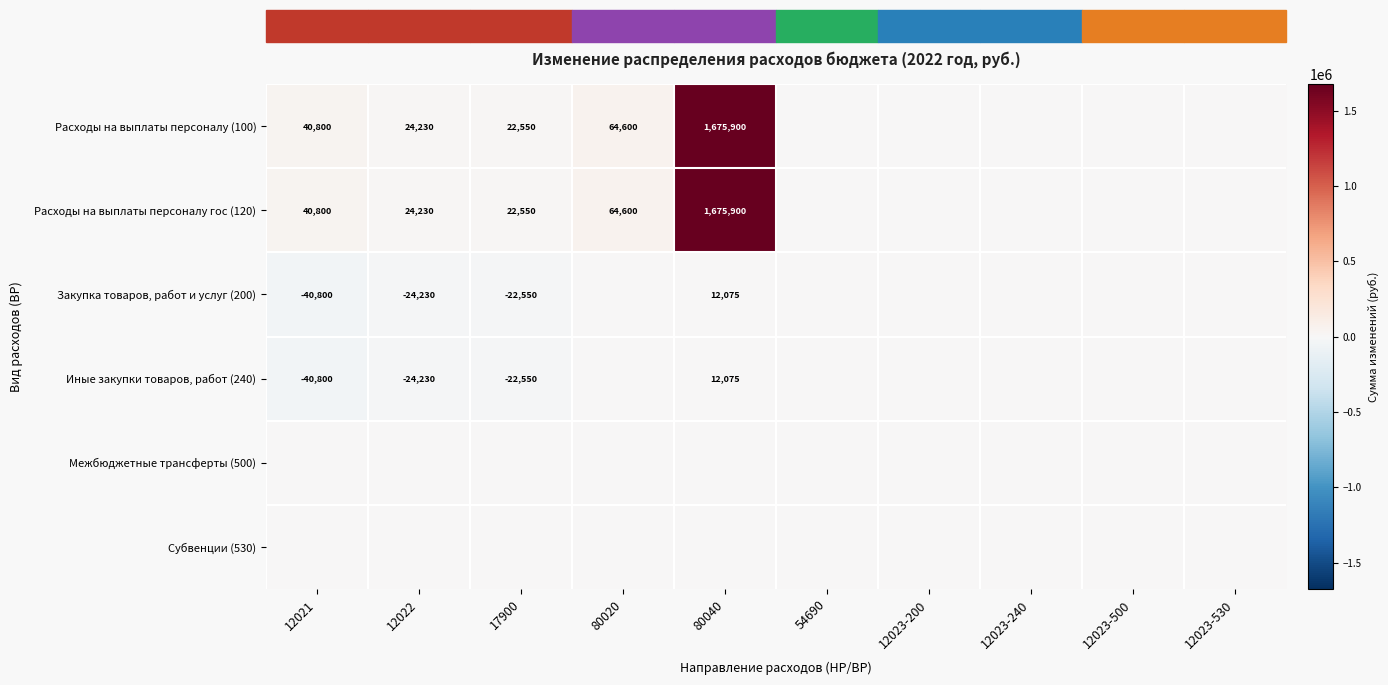

The Расходы на выплаты персоналу гос (120) series shows 15409 at 12022. True or false?

False